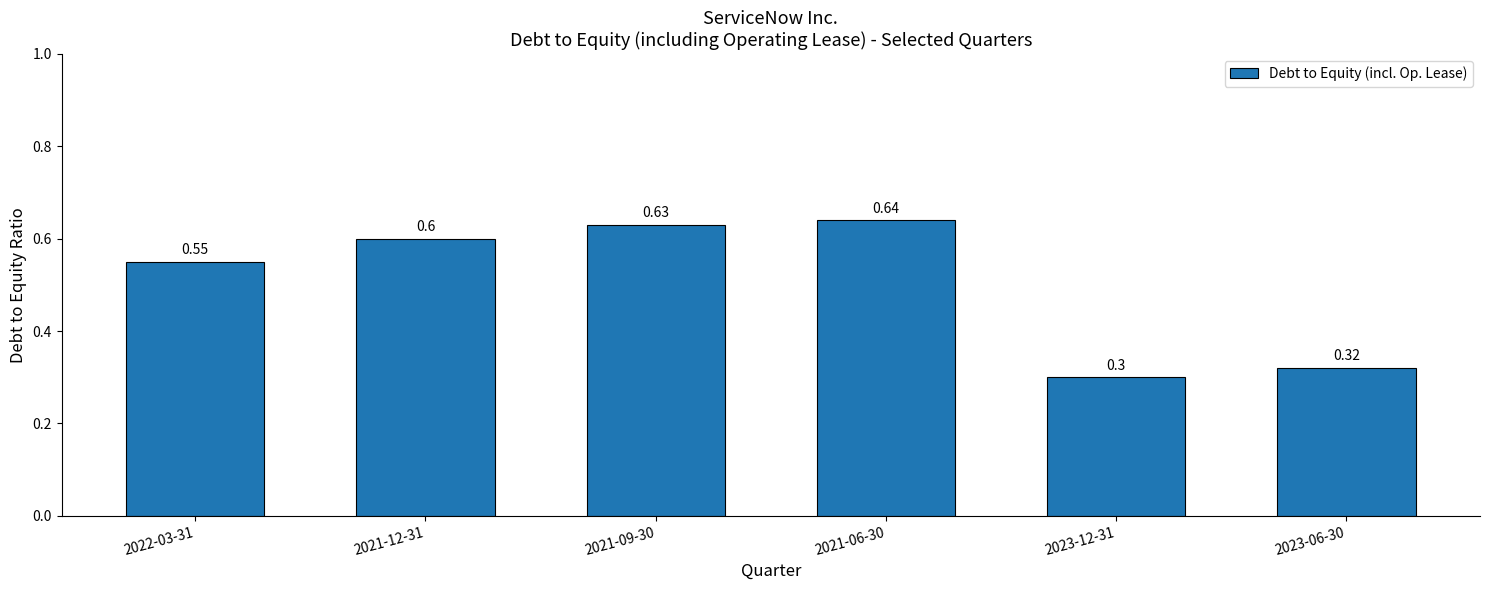

What is the sum of all values?

3.0